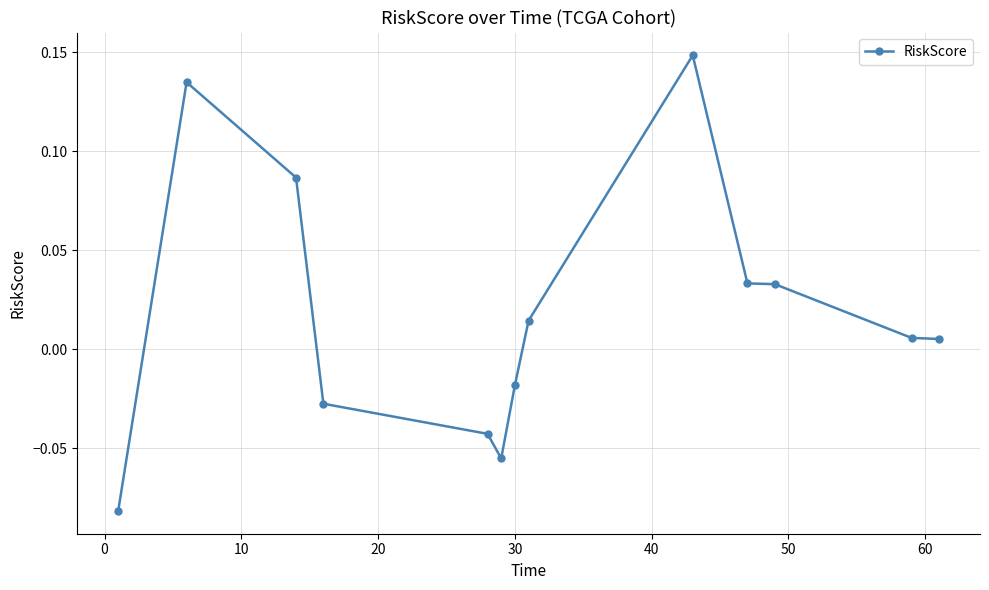

What is the difference between the second highest and minimum values?

0.2